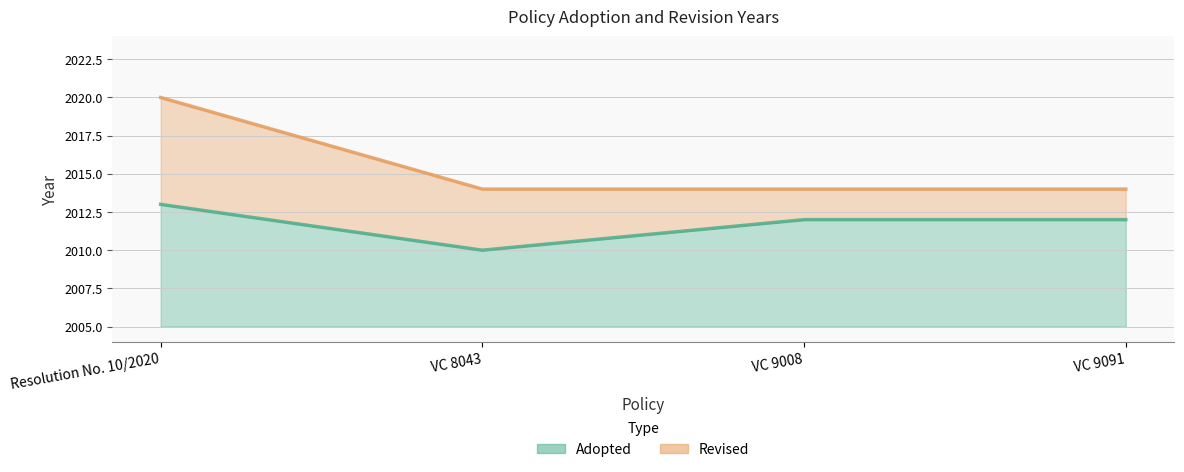

Between Resolution No. 10/2020 and VC 9008, which is larger?

Resolution No. 10/2020